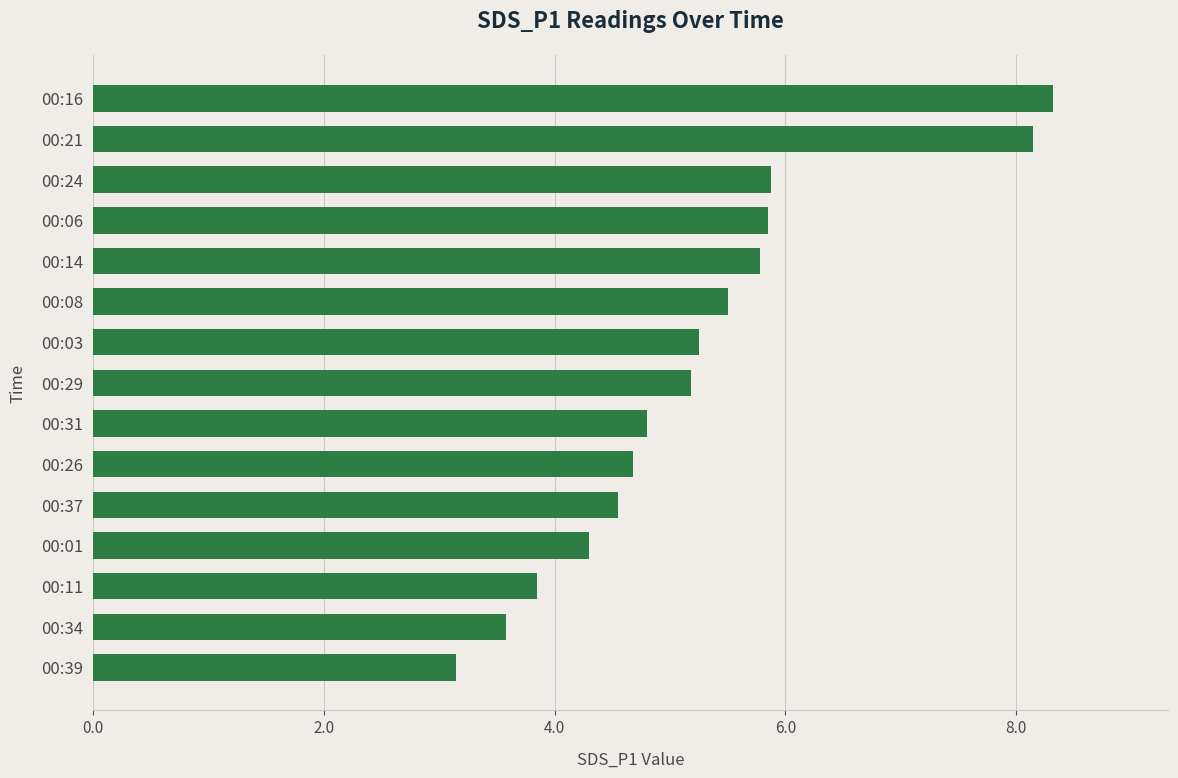

Approximately how many times larger is the value at 00:24 compared to 00:11?

1.5